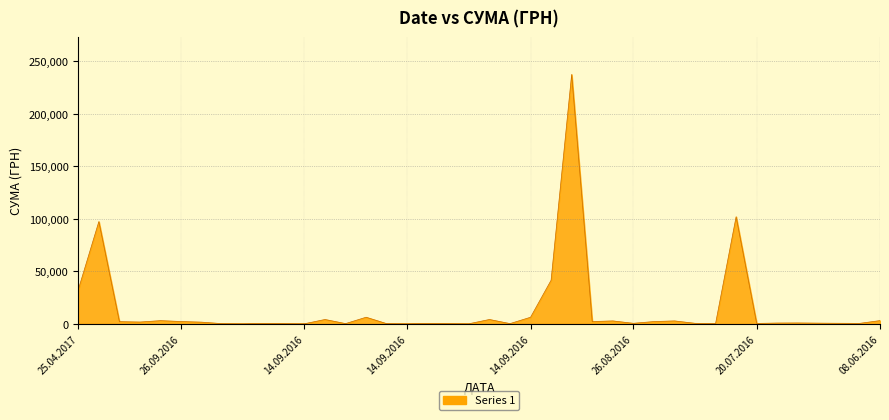

How many distinct data groups are displayed?

1